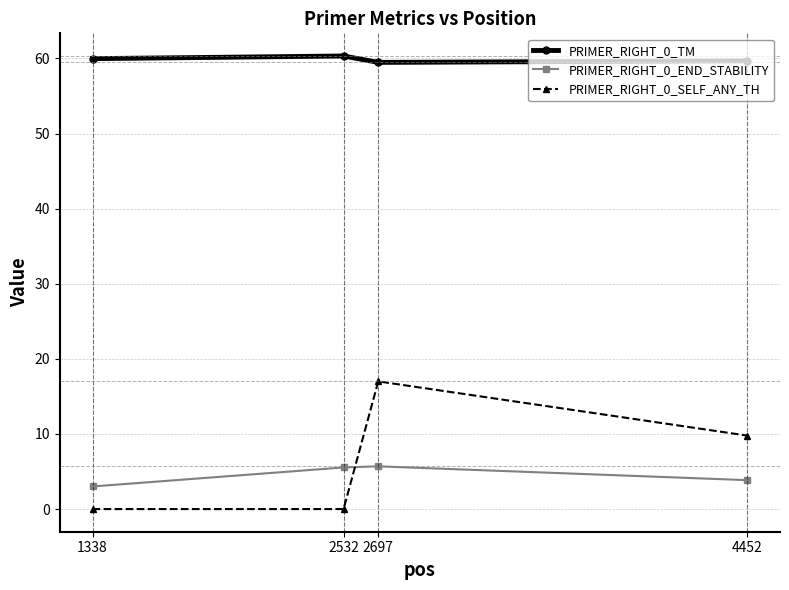

Does the chart display data point markers on the line(s)?

Yes